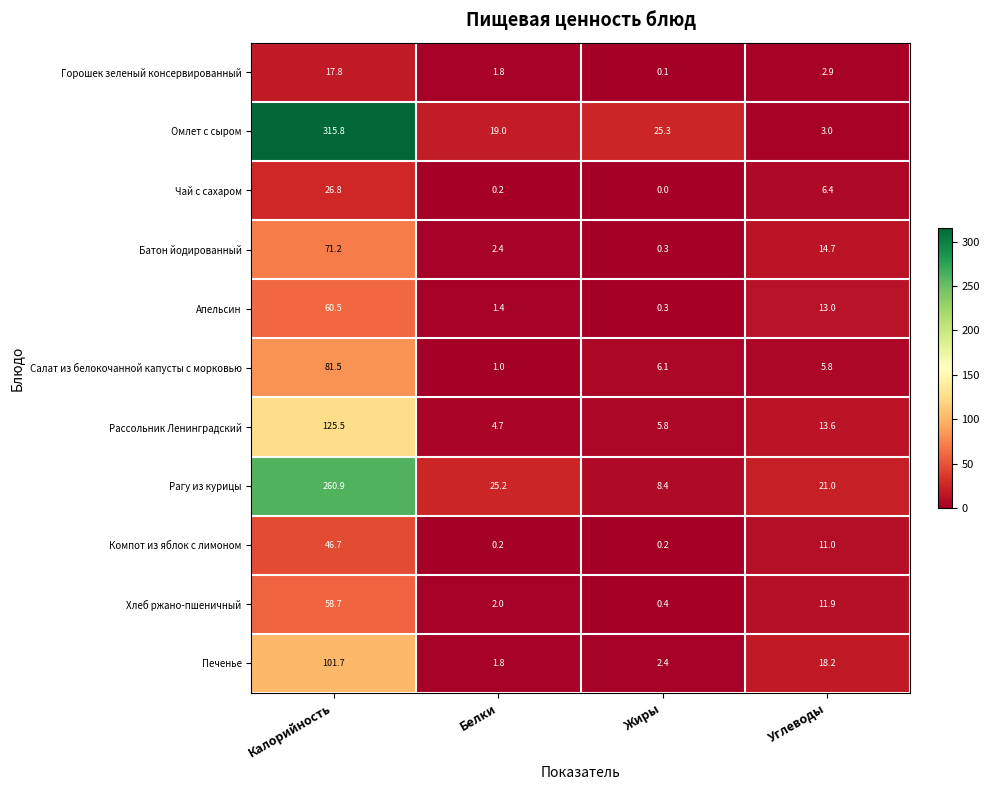

How many data points in Горошек зеленый консервированный are above 2?

2